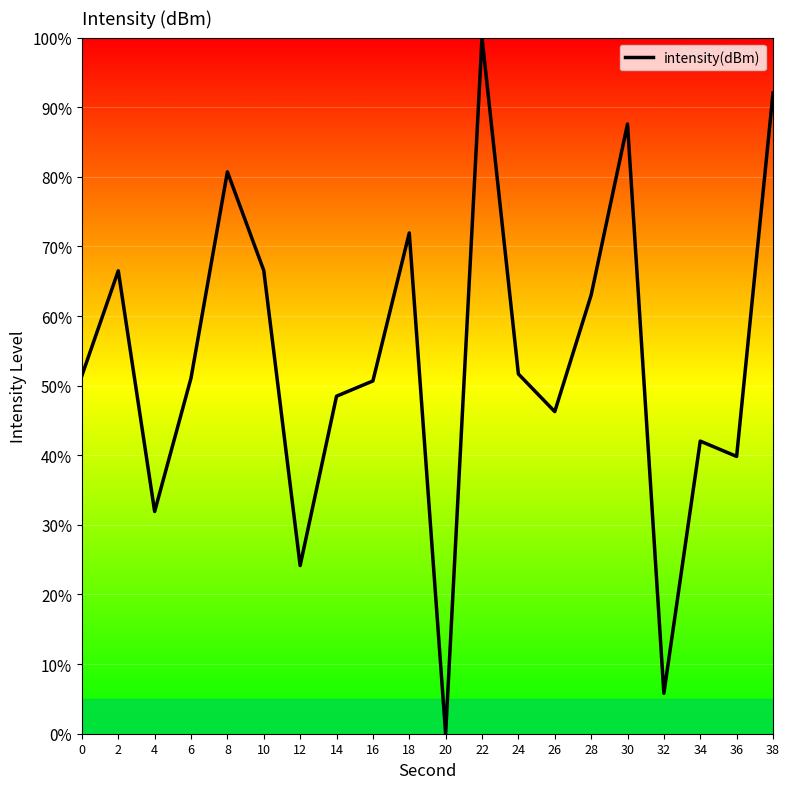

What is the sum of all values?

1071.7